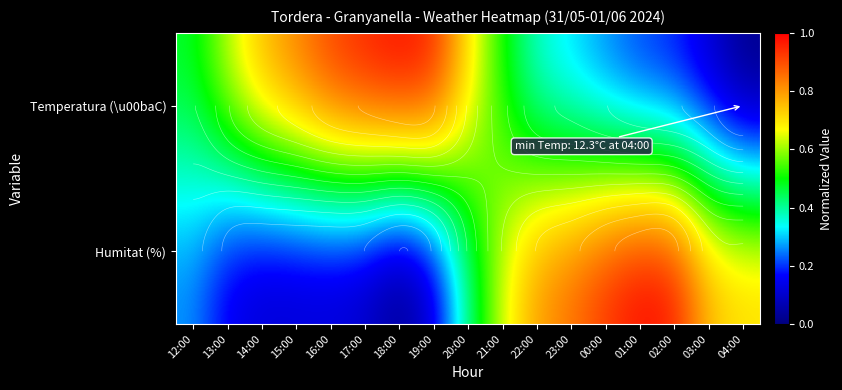

What is the total value across all series at 12:00?

0.7